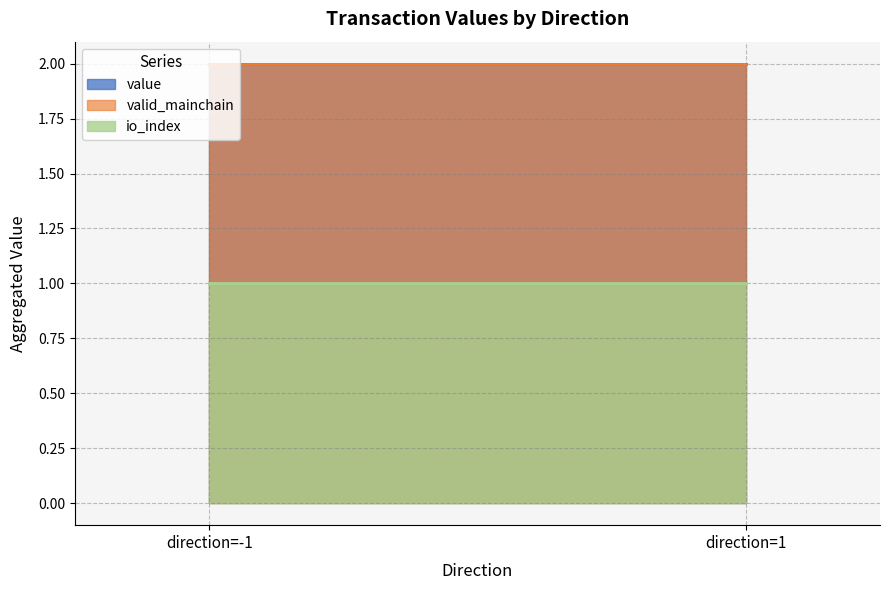

What are all the series names shown in the legend?

value, valid_mainchain, io_index